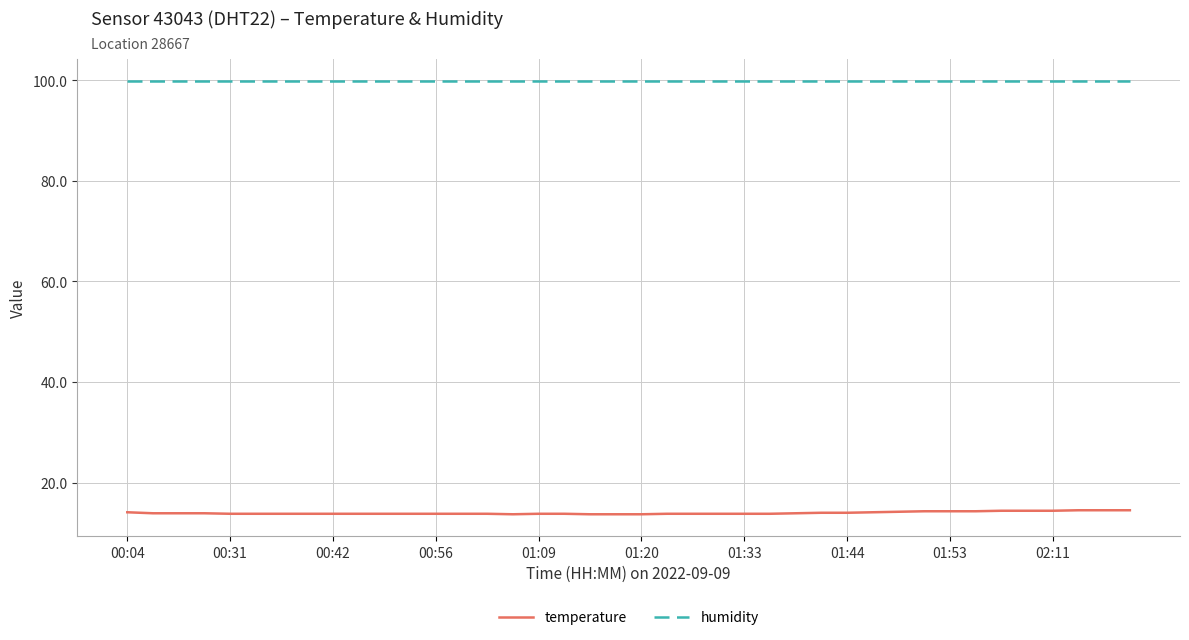

List the series in order of their peak value, lowest first.

temperature, humidity